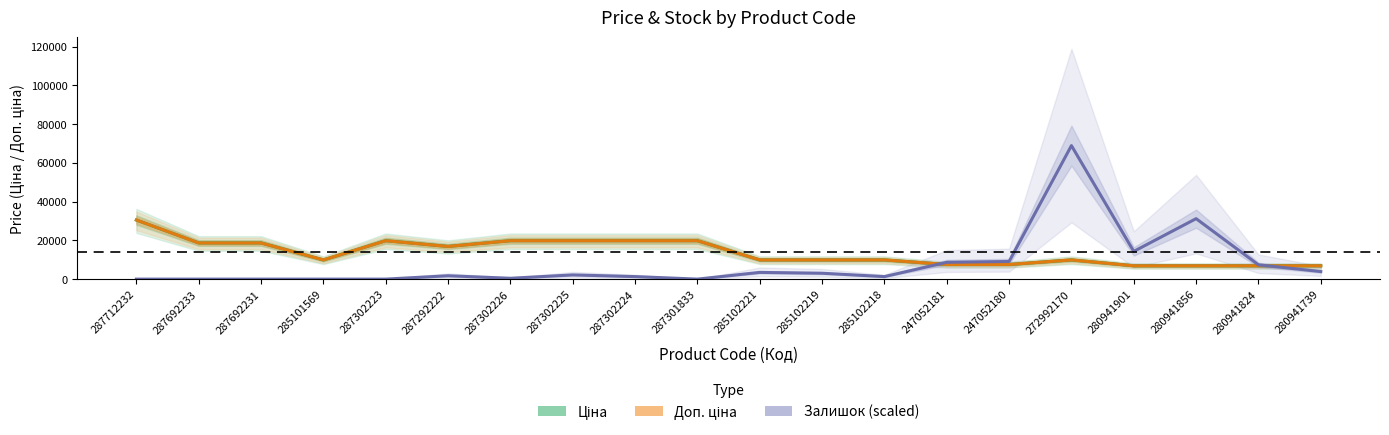

Rank the categories by Залишок (scaled) value from highest to lowest.

272992170, 280941856, 280941901, 247052180, 247052181, 280941824, 280941739, 285102221, 285102219, 287302225, 287292222, 287302224, 285102218, 287302226, 287712232, 287692233, 287692231, 285101569, 287302223, 287301833